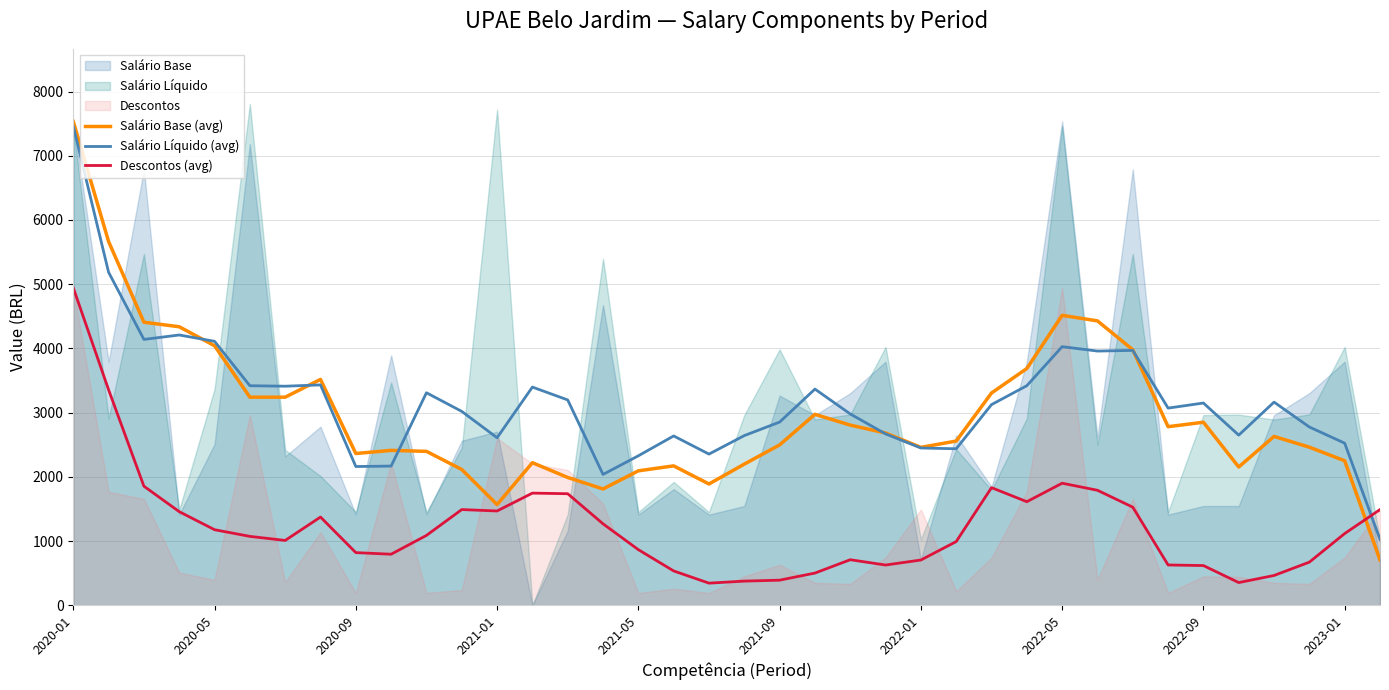

Is the value of Salário Líquido (avg) at 2021-05 greater than the value of Descontos (avg) at 2022-09?

Yes